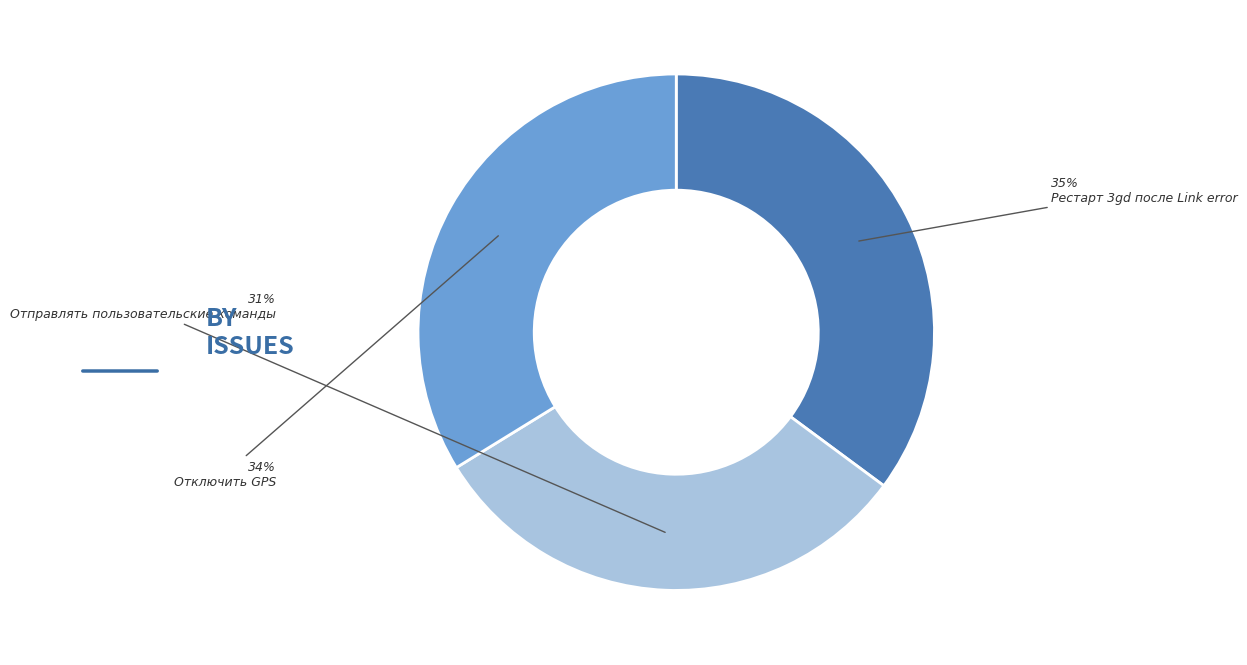

To the nearest percent, what is the difference between the largest and smallest slice percentages?

4%